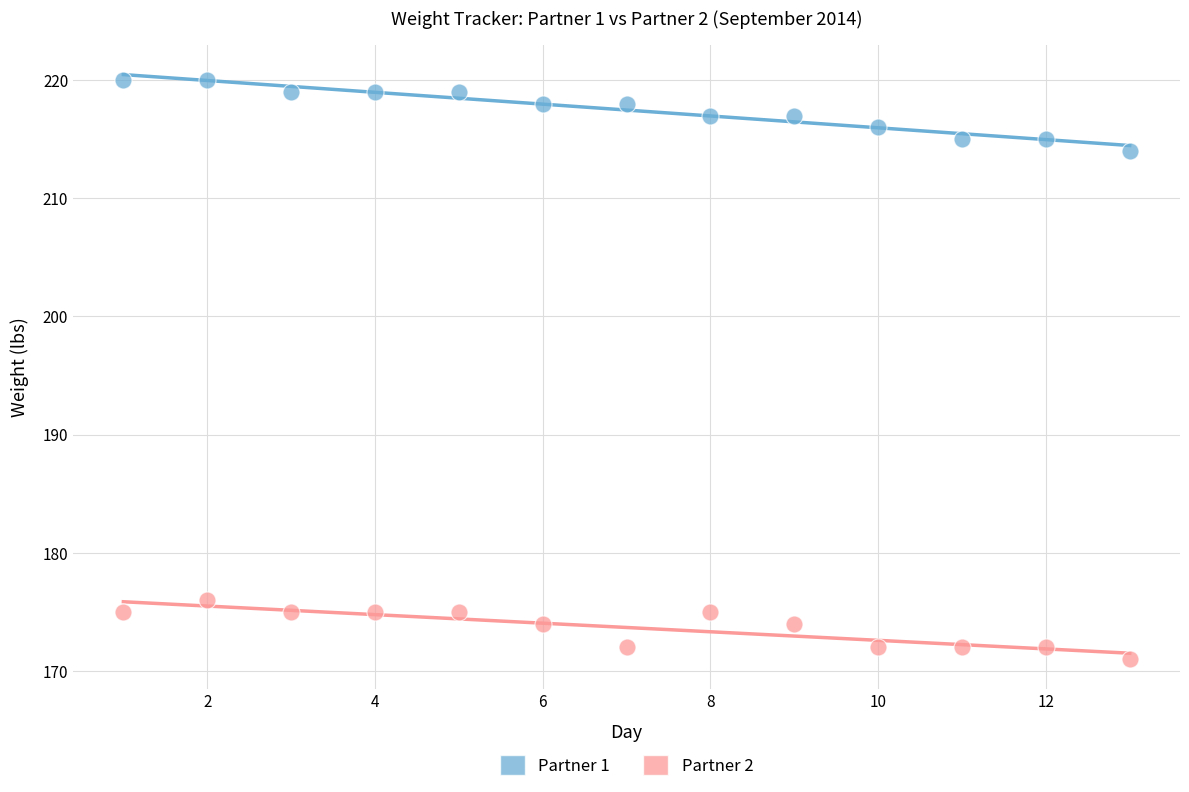

Which series contains the highest Y value?

Partner 1